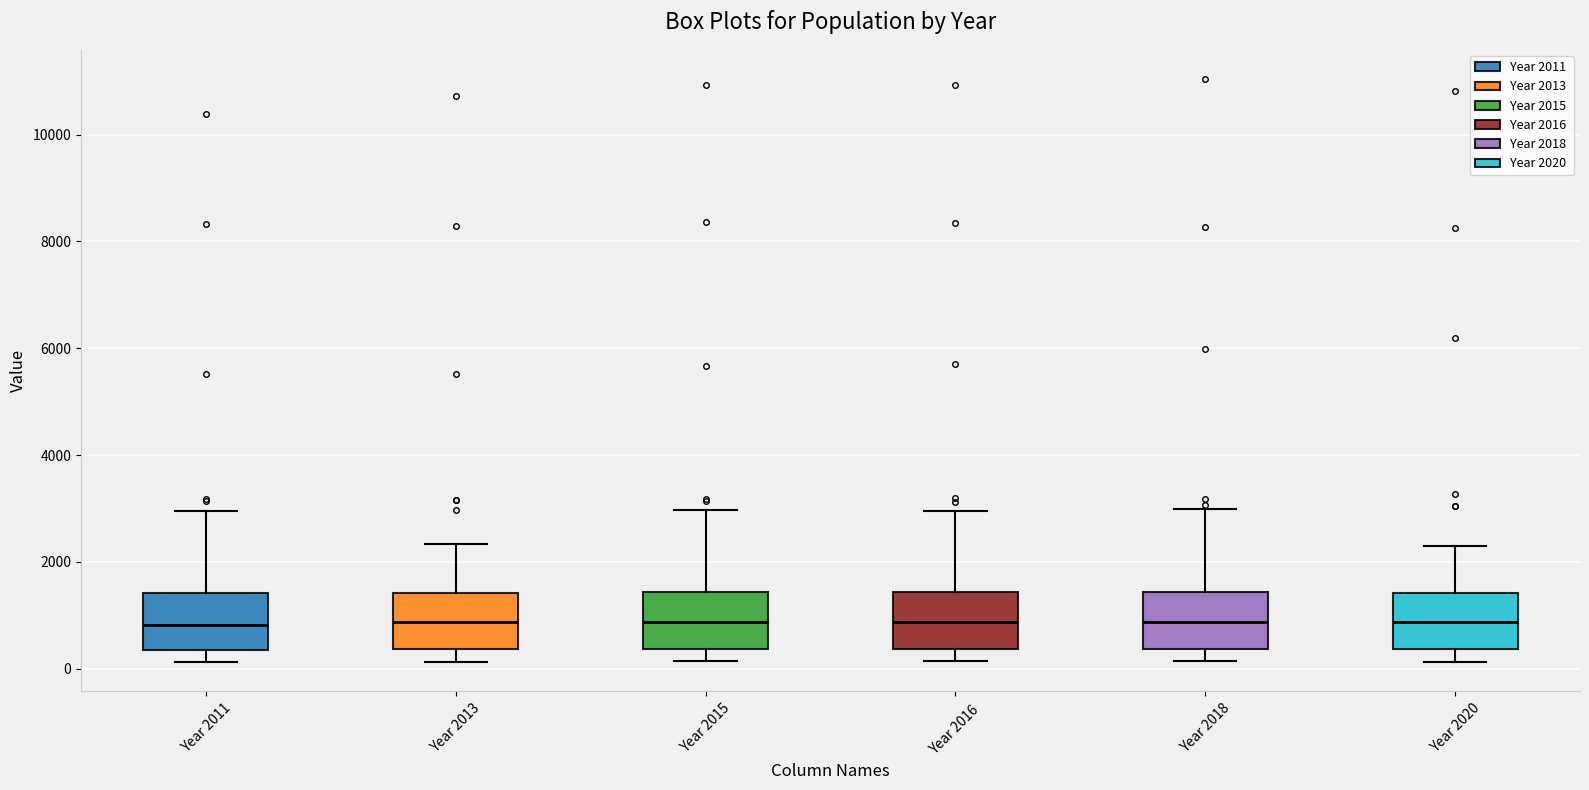

Reading left to right, transcribe this box plot: for each box, give where its median line is, the range the box spans, and where its two whiskers end, as read against the y-axis. The values are not printed on the chart, so give them approximately, as read against the axis.

Year 2011: median 800, box 400 to 1400, whiskers 200 to 3000
Year 2013: median 800, box 400 to 1400, whiskers 200 to 2400
Year 2015: median 800, box 400 to 1400, whiskers 200 to 3000
Year 2016: median 800, box 400 to 1400, whiskers 200 to 3000
Year 2018: median 800, box 400 to 1400, whiskers 200 to 3000
Year 2020: median 800, box 400 to 1400, whiskers 200 to 2200